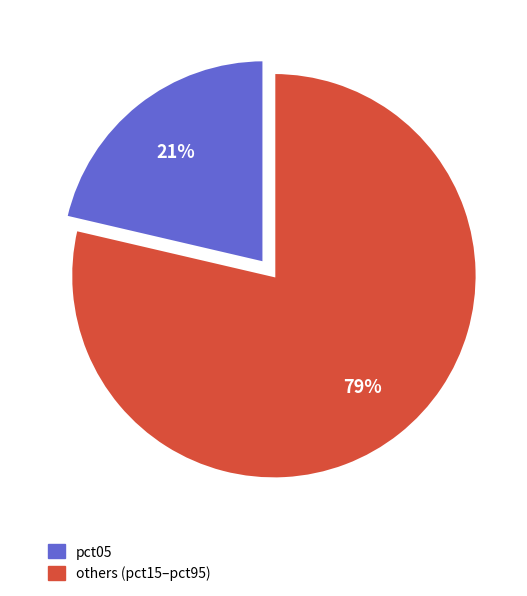

How many slices are in this pie chart?

2